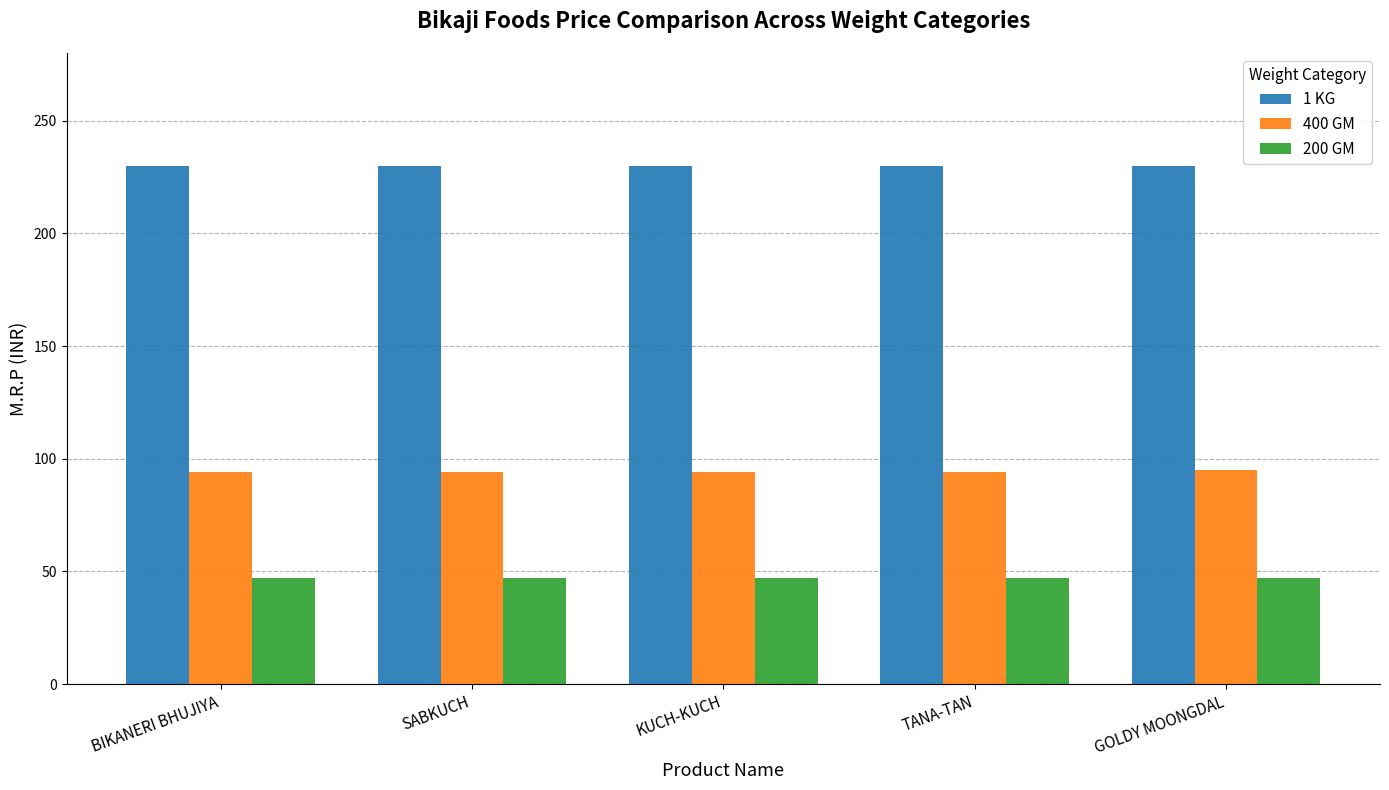

What is the smallest value displayed?

47